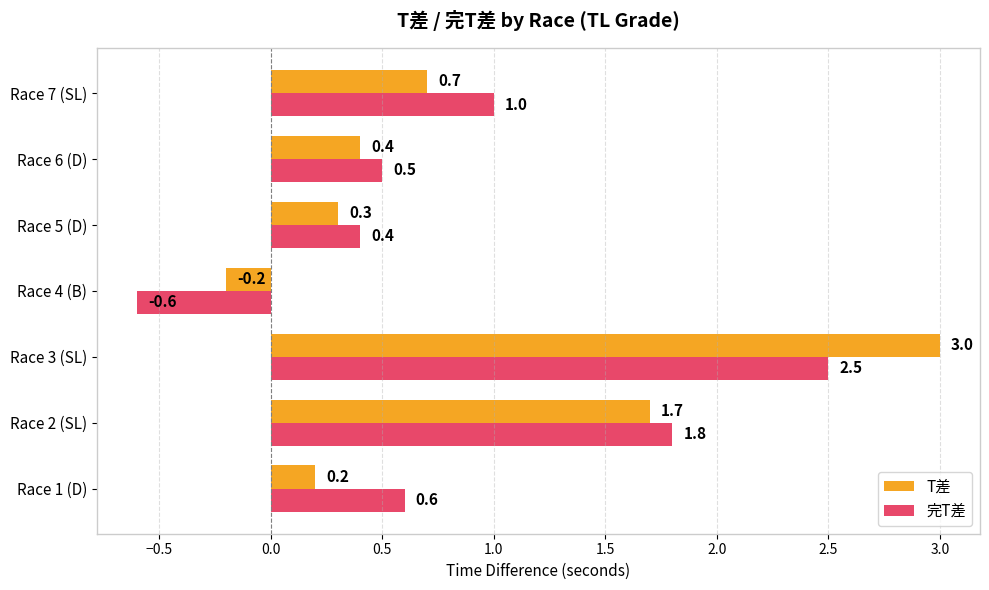

Rank the series by their maximum value, from highest to lowest.

T差, 完T差